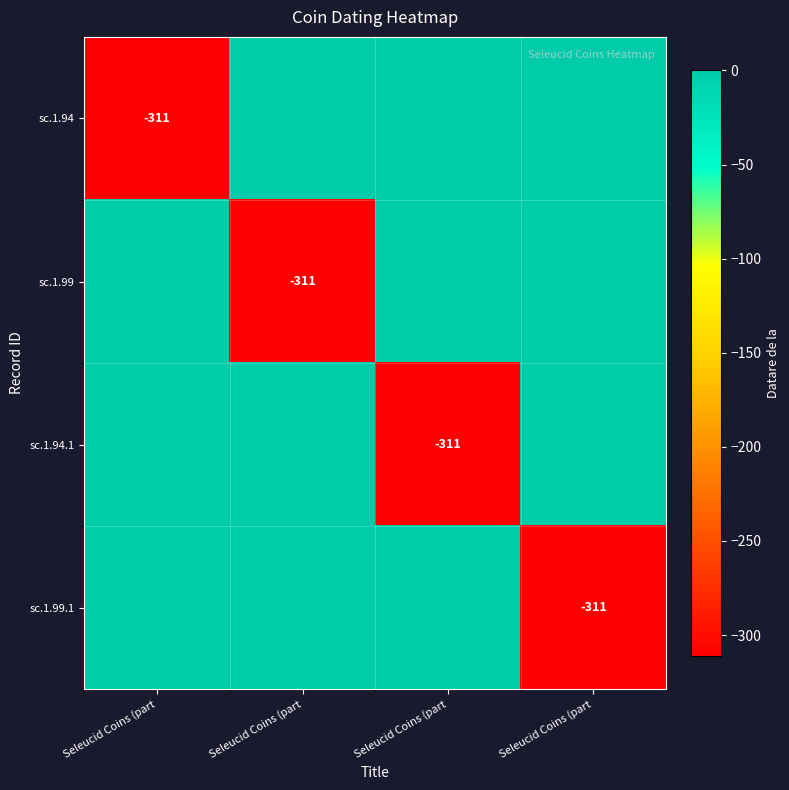

Which category has the highest value in the sc.1.99 series?

Seleucid Coins (part